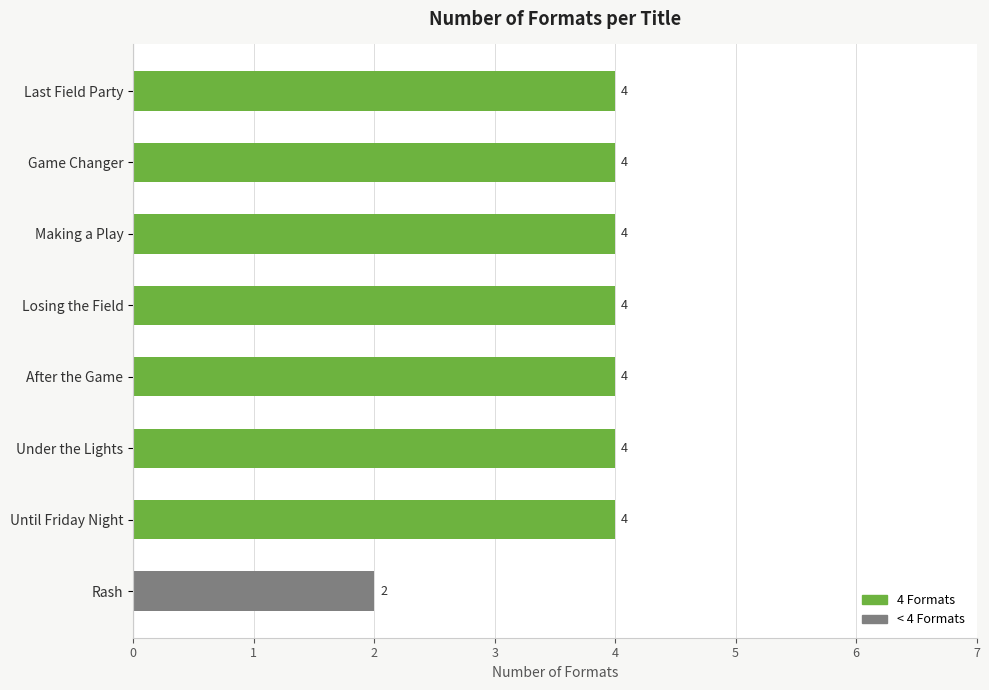

Count the values in the range 4 to 5.

7